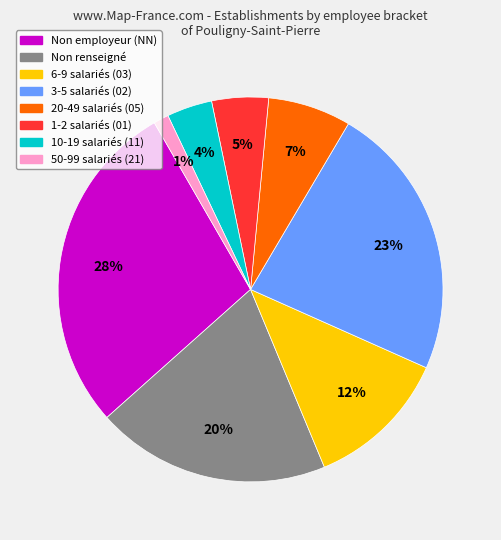

Does any single category account for the majority?

No